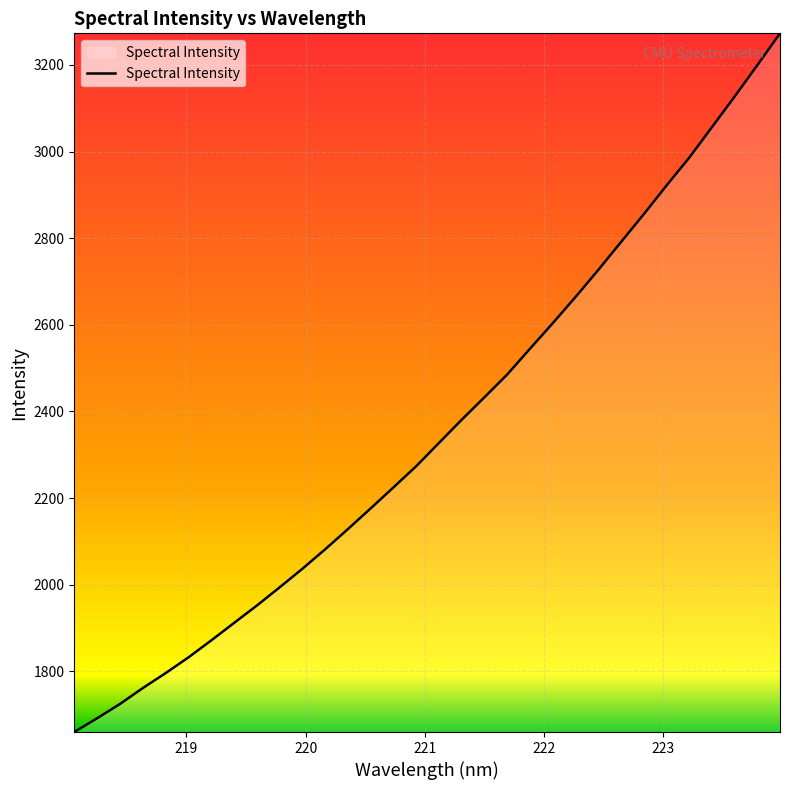

What is the smallest value displayed?

1659.6